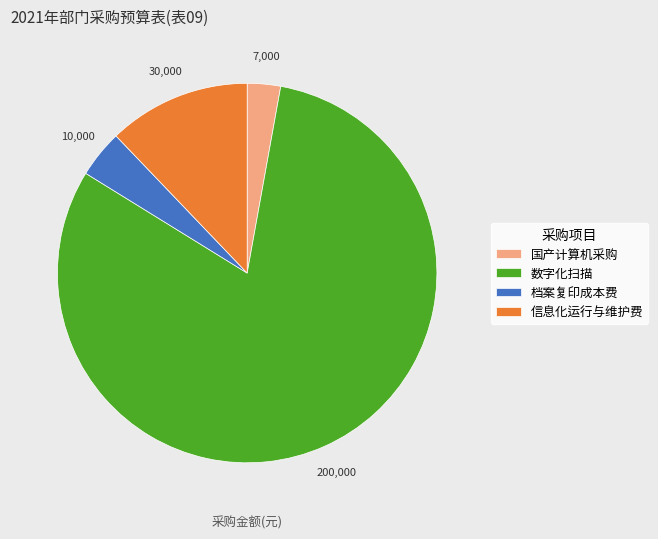

Is it true that 信息化运行与维护费 is 12% of the pie?

True